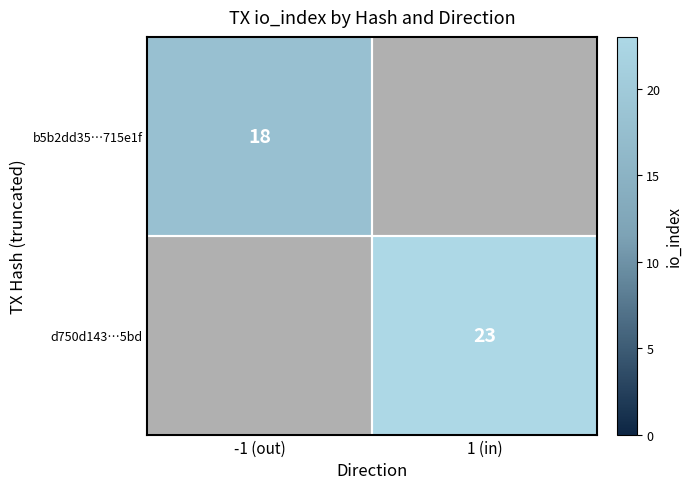

Between -1 (out) and 1 (in), which is larger?

1 (in)